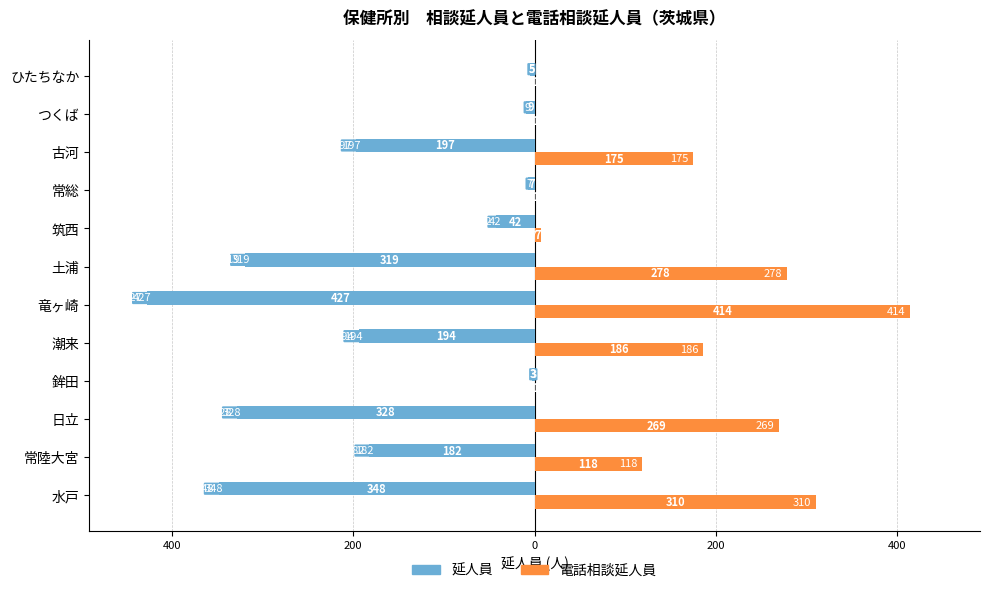

What is the average value of the 電話相談延人員 series?

147